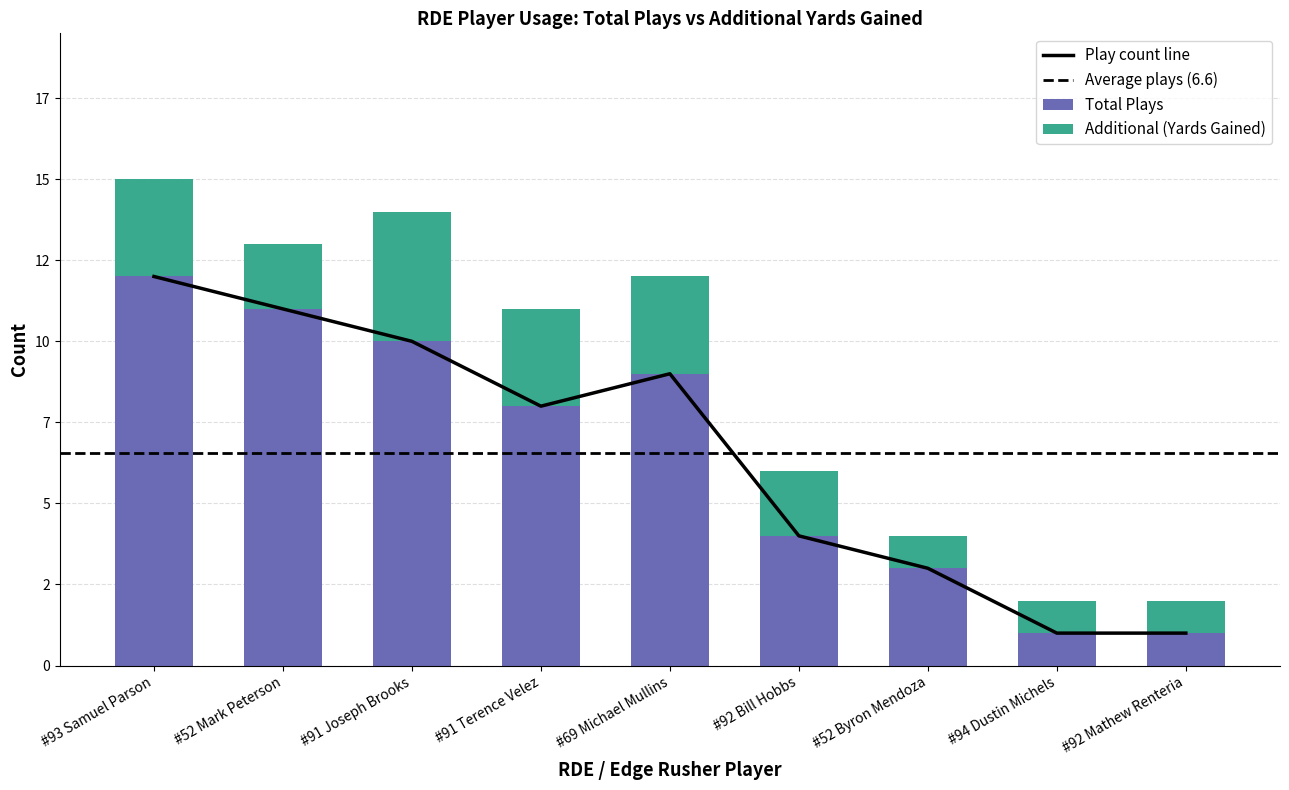

At which label does Additional (Yards Gained) first exceed 2?

#93 Samuel Parson